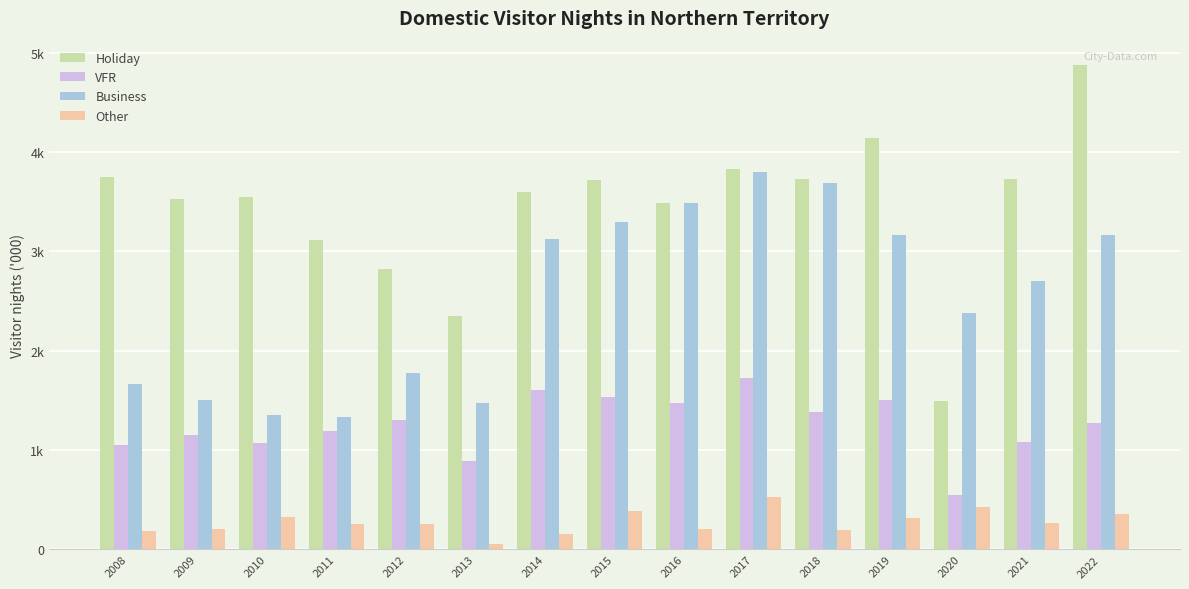

What is the approximate value of Holiday at 2011, to the nearest 100?

3100